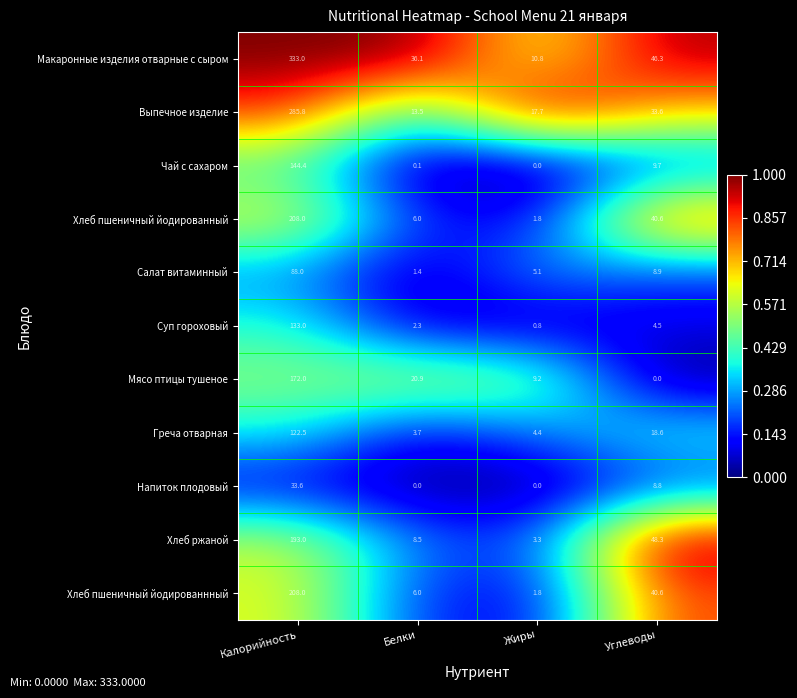

Which series has the largest total across all categories?

Макаронные изделия отварные с сыром